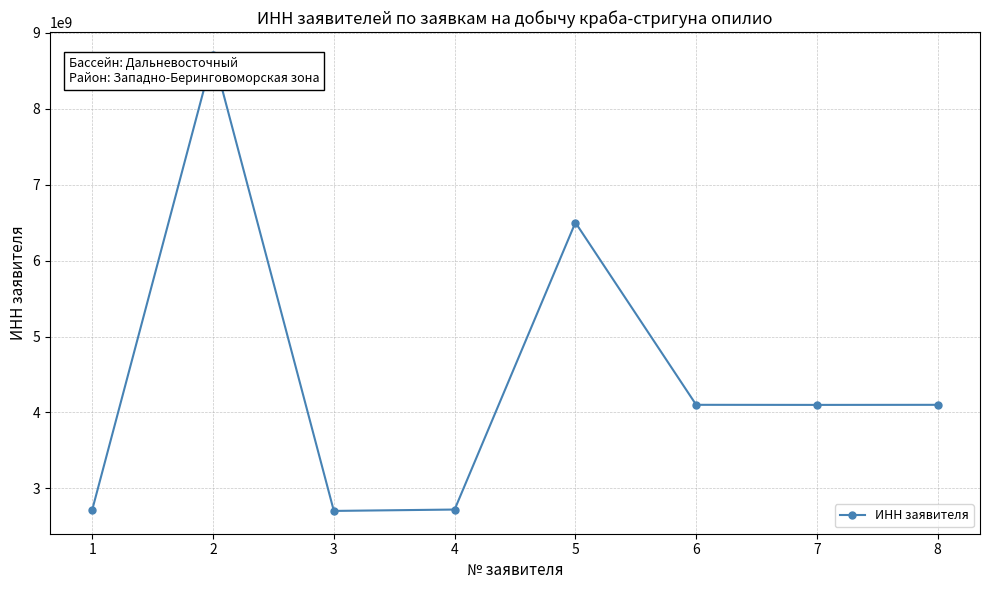

At which label is the value closest to 5706509678?

5